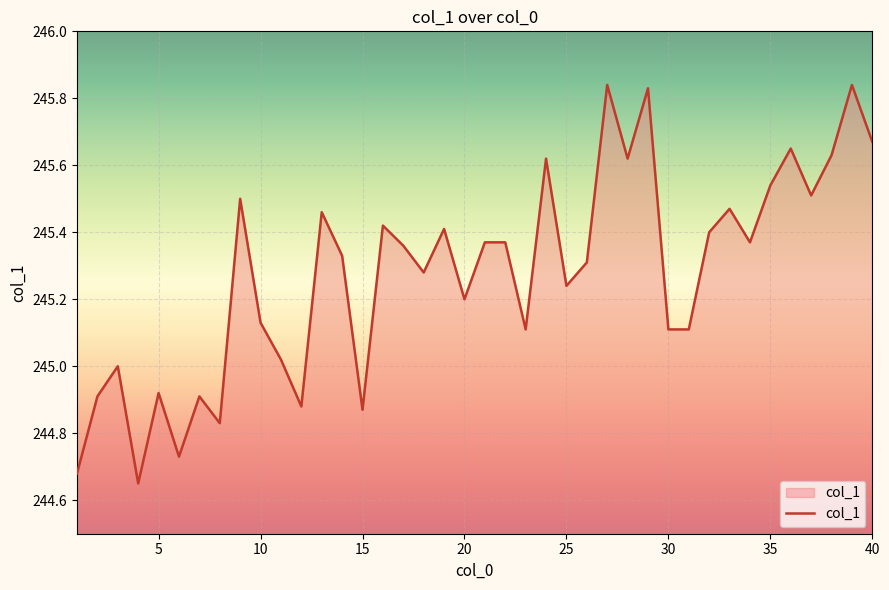

What is the difference between the maximum and minimum values?

1.2